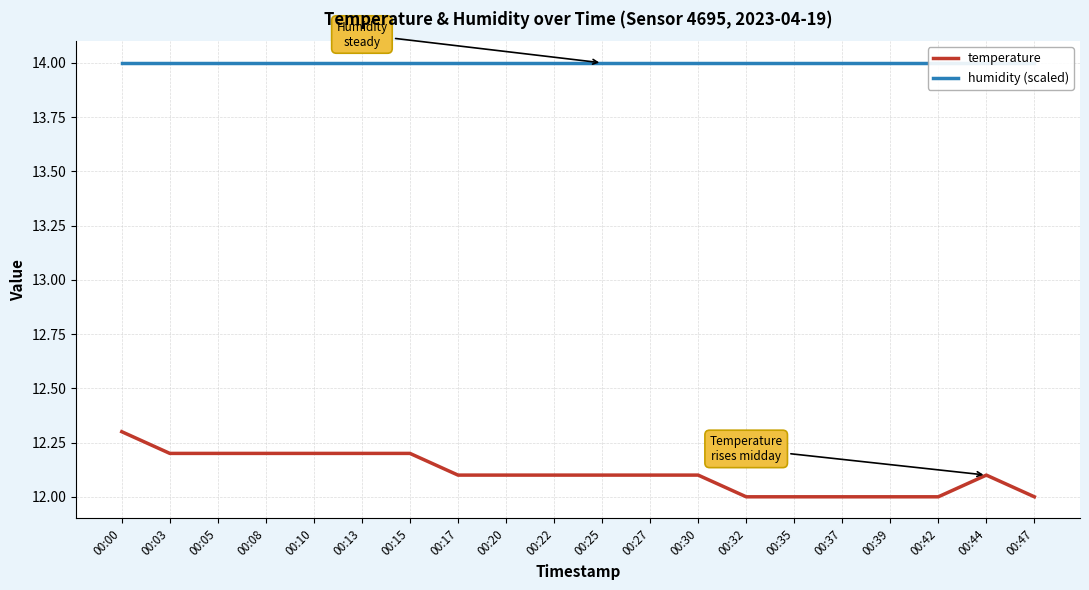

True or false: temperature and humidity (scaled) cross at least once.

False